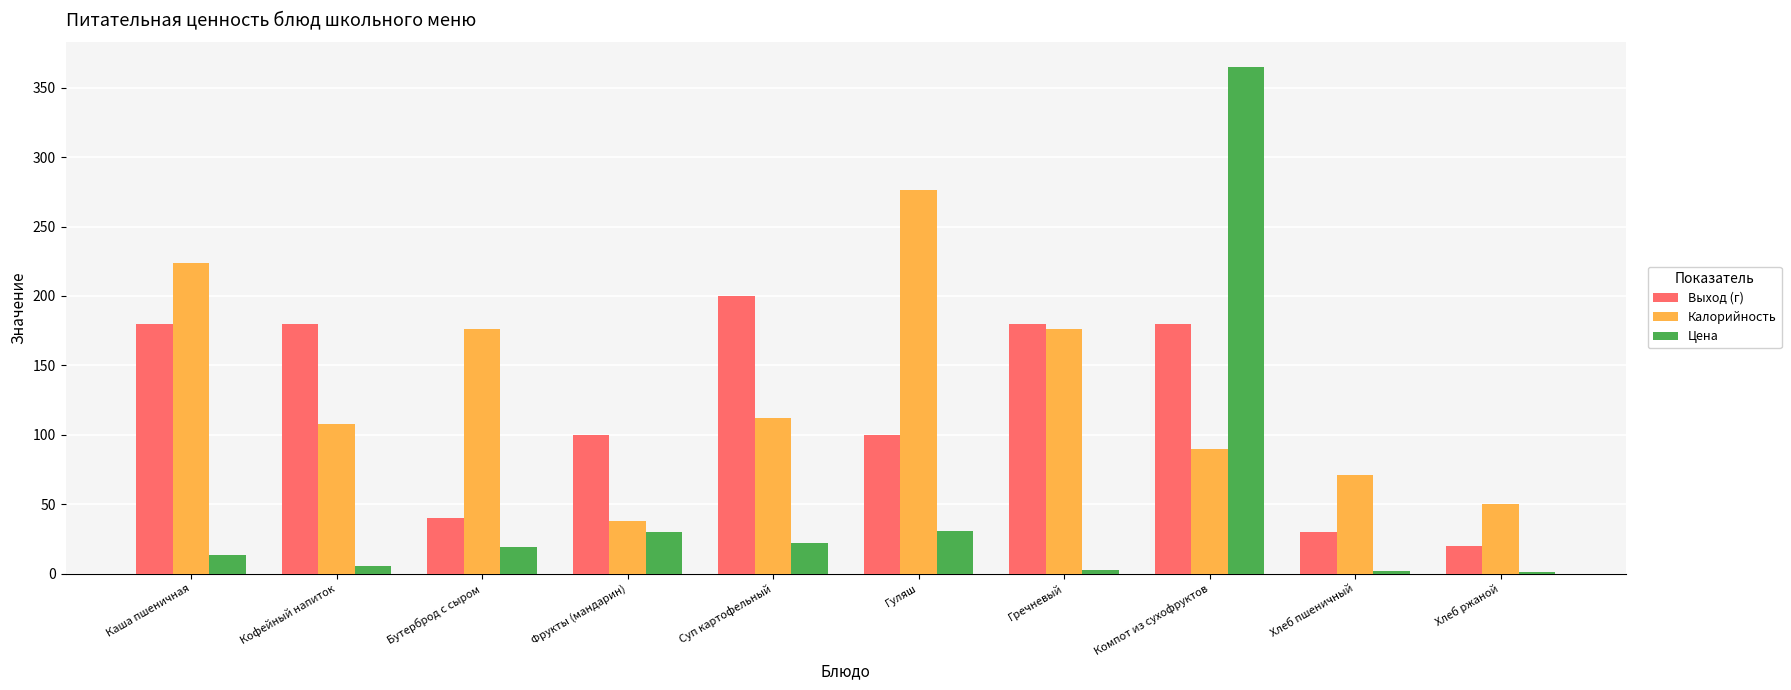

Rank the series by their maximum value, from highest to lowest.

Цена, Калорийность, Выход (г)